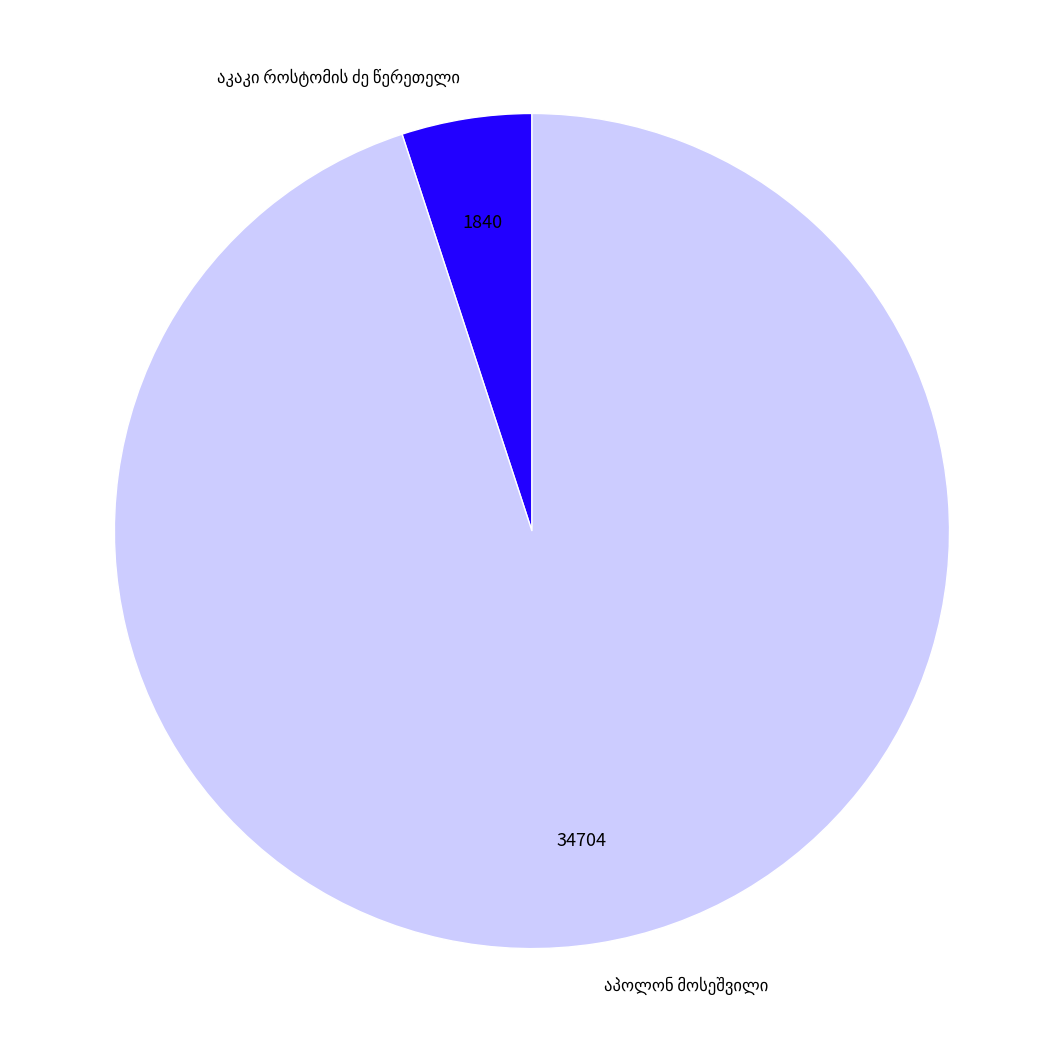

Is there any slice that represents more than half of the pie?

Yes